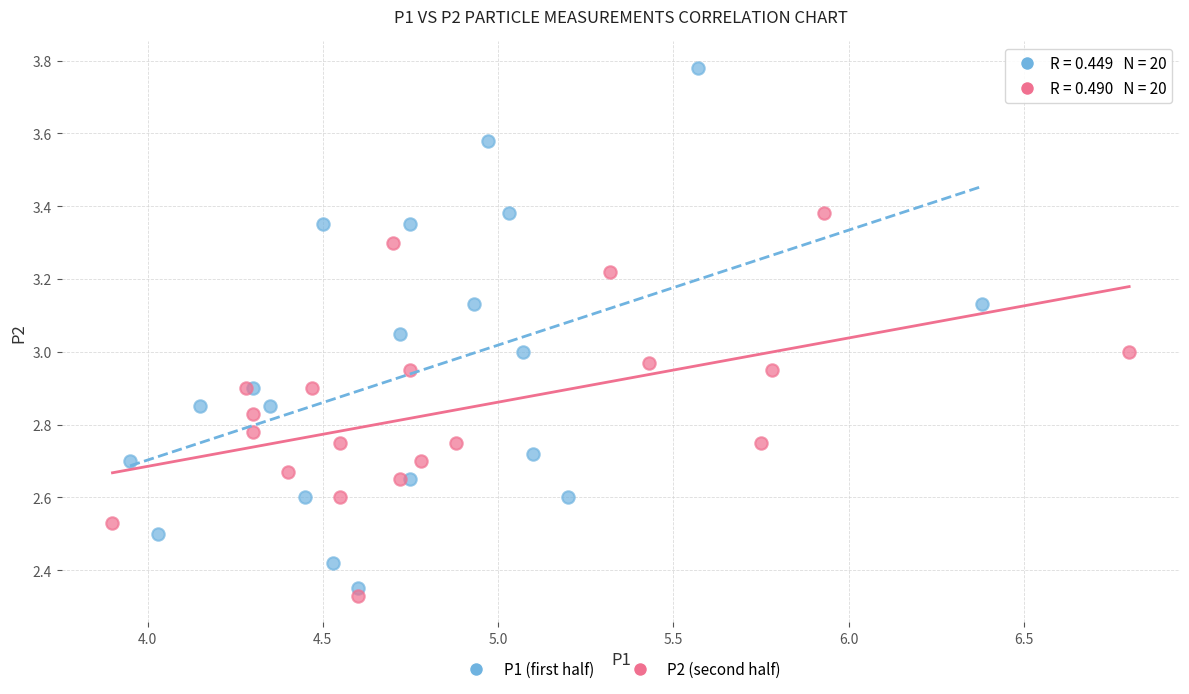

Which series has the largest Y range (max minus min)?

P1 (first half)